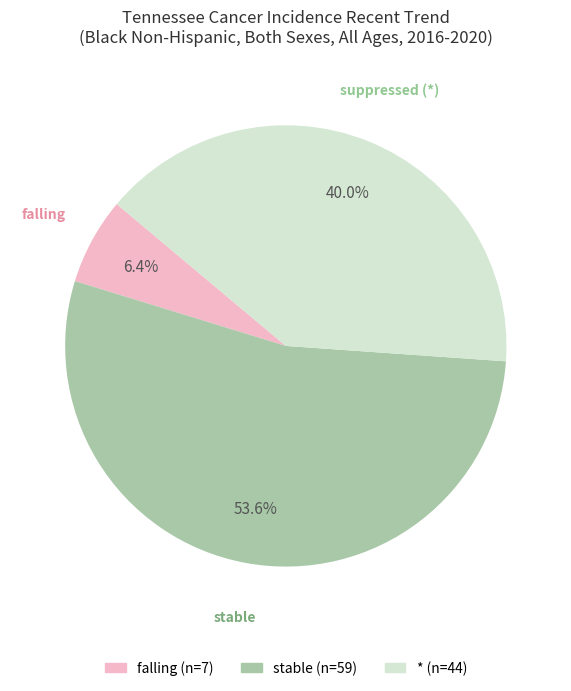

How many segments does this pie chart have?

3